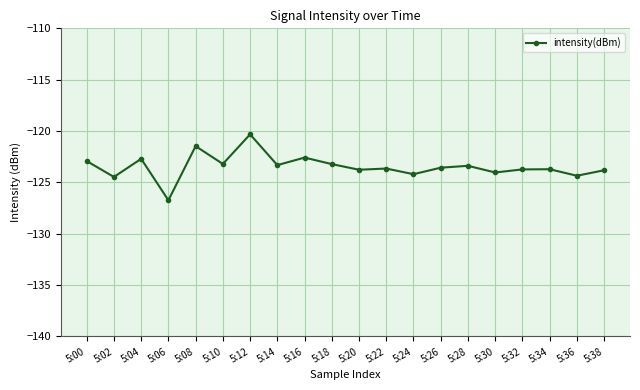

What is the change in value from 5:12 to 5:24?

-3.9